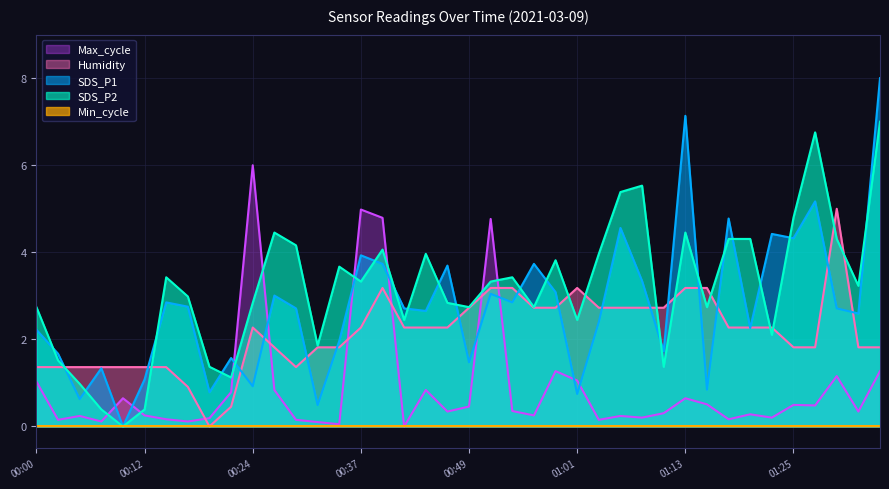

True or false: SDS_P1 has more than 1 interior local peaks.

True